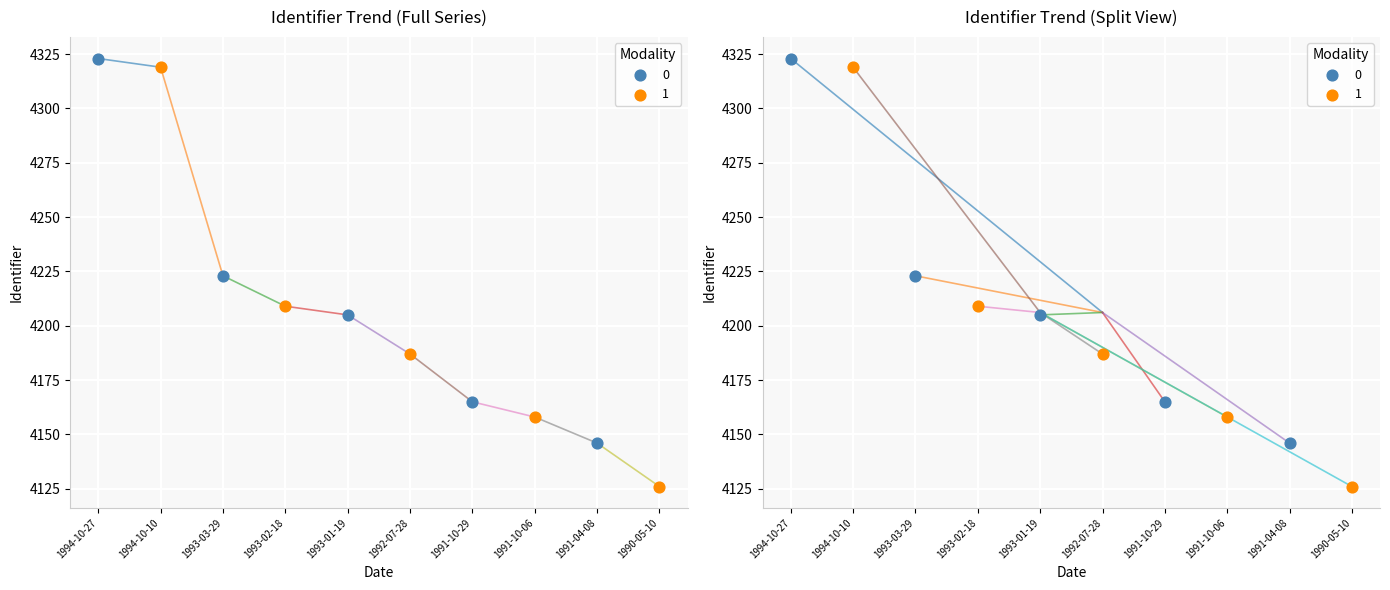

What is the change in value from 1993-01-19 to 1992-07-28?

-18